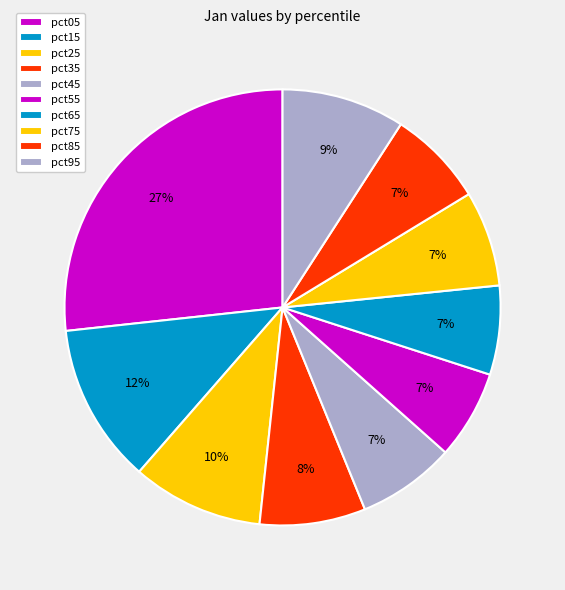

How many segments does this pie chart have?

10